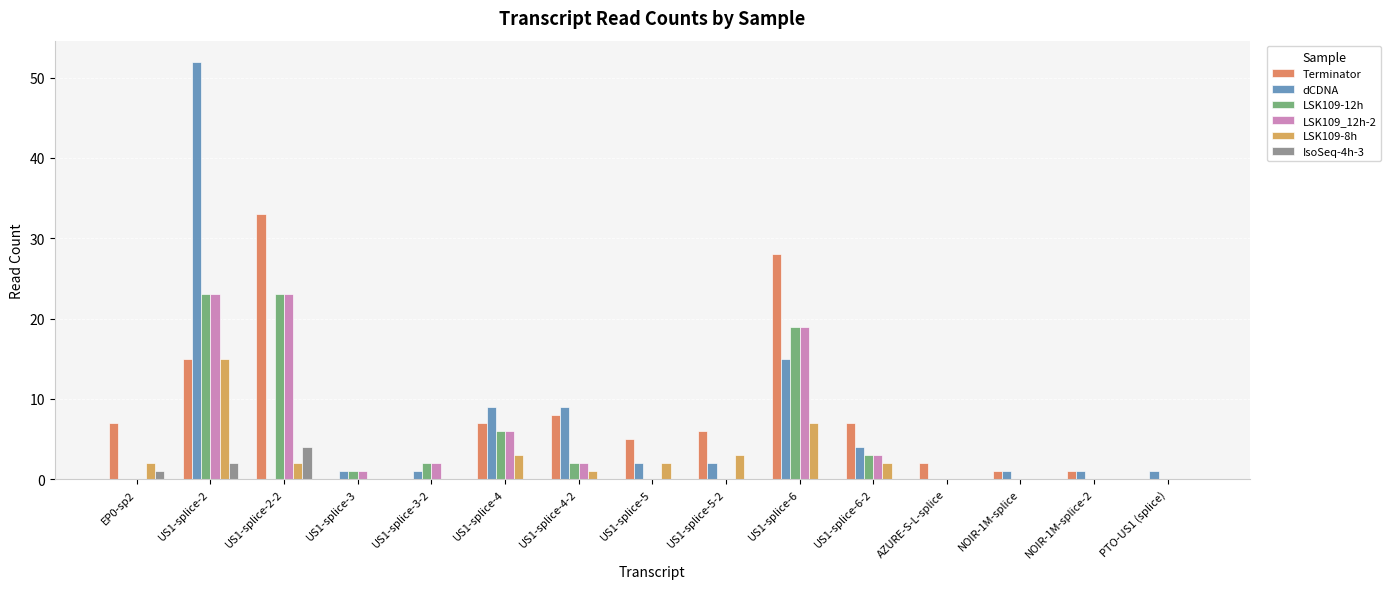

What is the sum of all Terminator values?

120